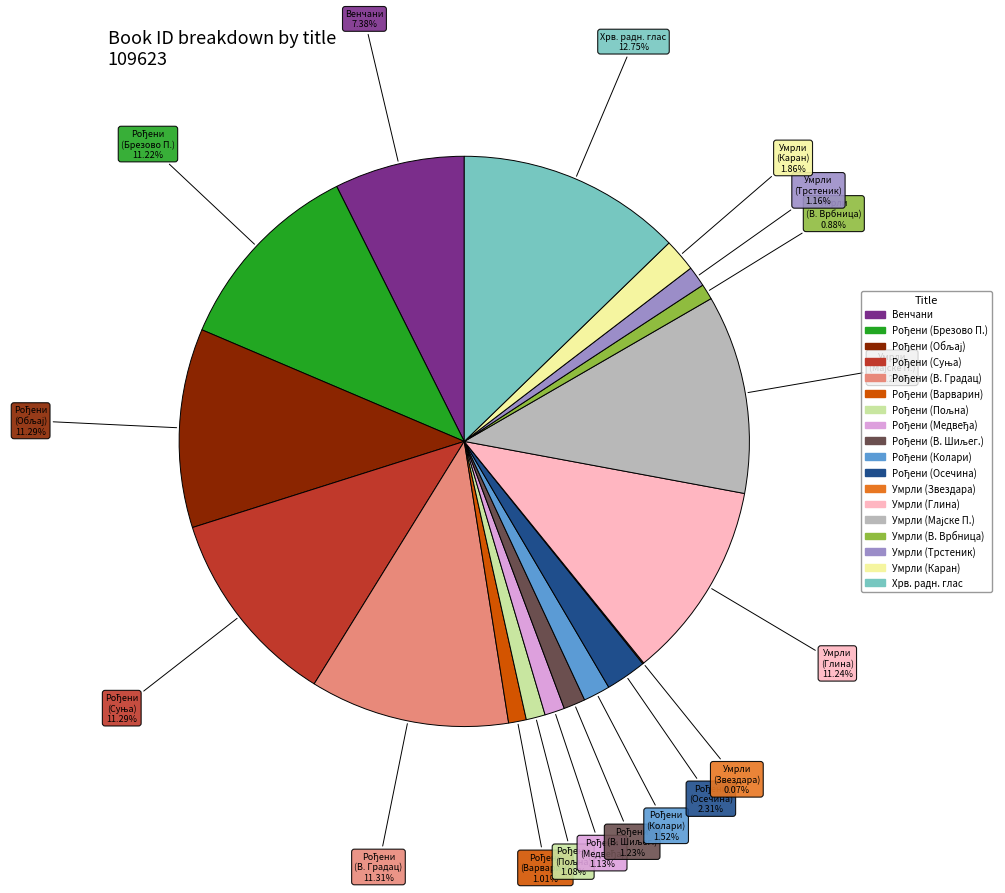

Is there any slice that represents more than half of the pie?

No